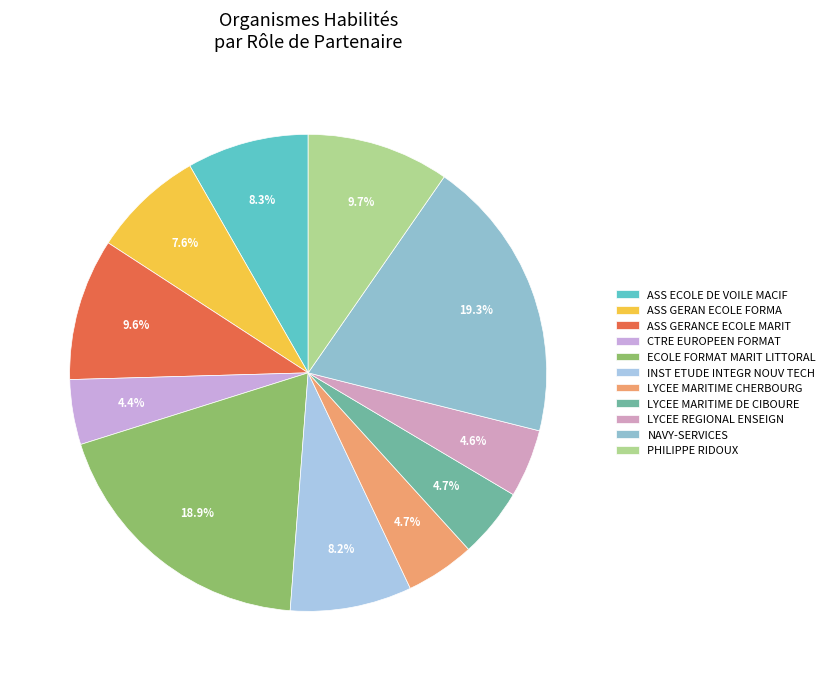

Does any single category account for the majority?

No